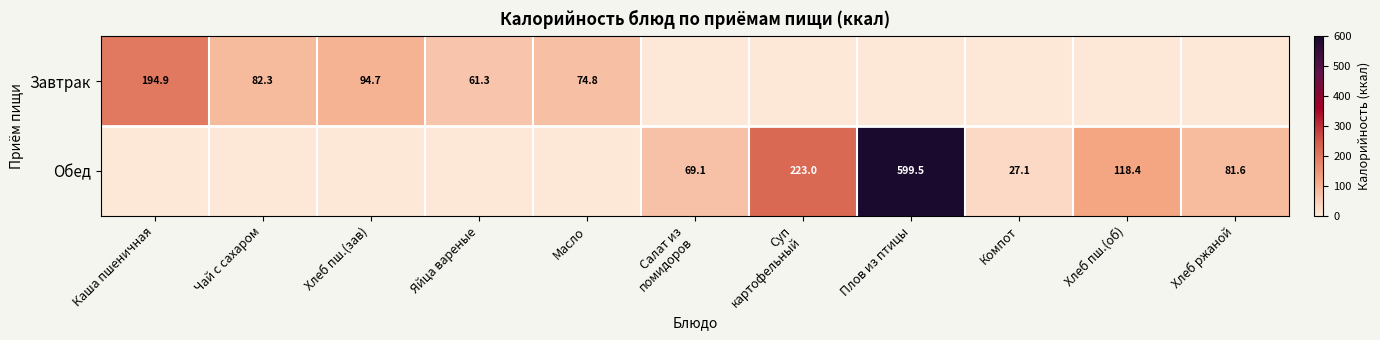

What is the difference between the Завтрак values at Хлеб пш.(зав) and Каша пшеничная?

100.2